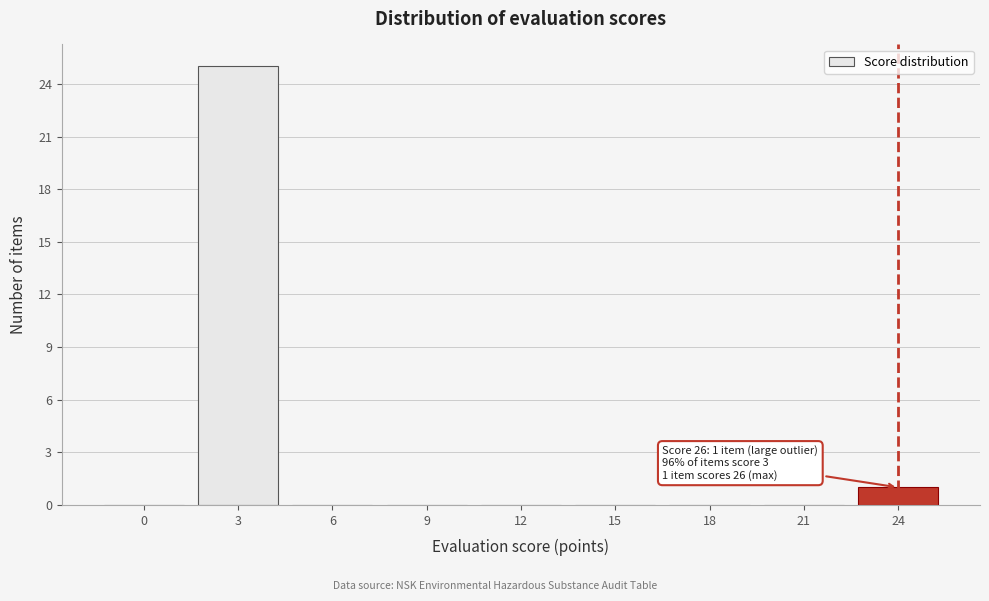

Reading right to left, transcribe all the data shown in this chart.

24=1	21=0	18=0	15=0	12=0	9=0	6=0	3=25	0=0